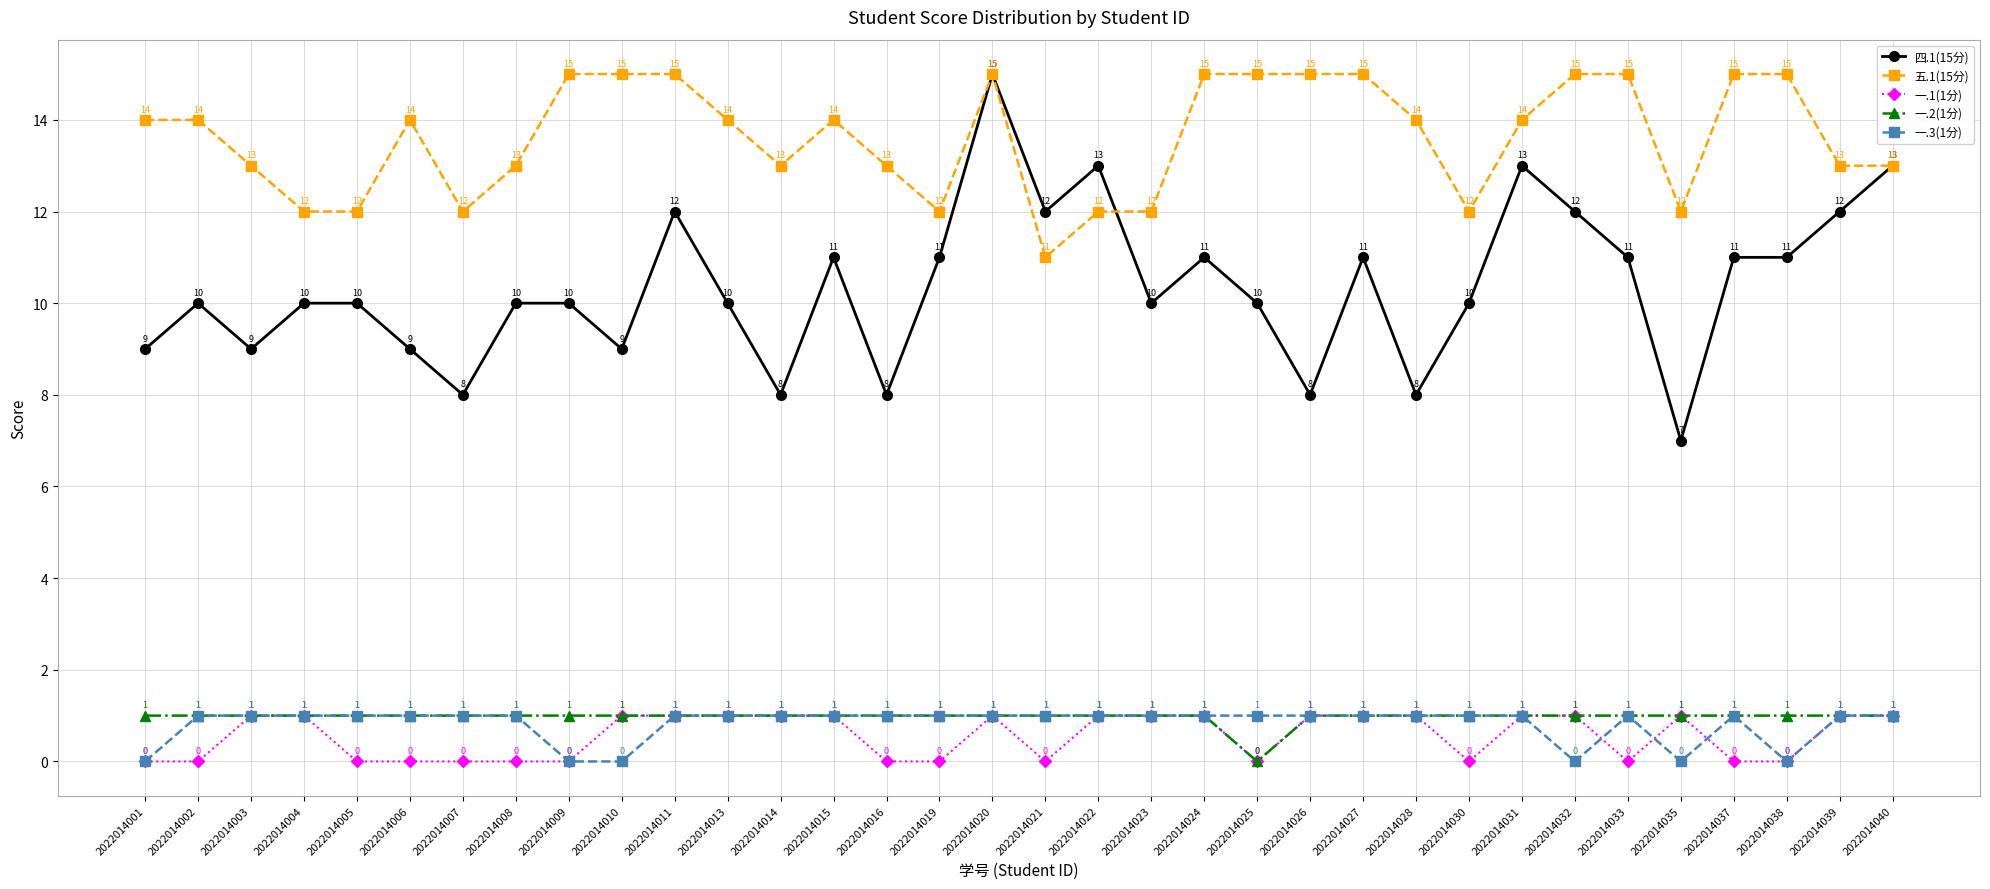

Where is the first local minimum for 四.1(15分)?

2022014003